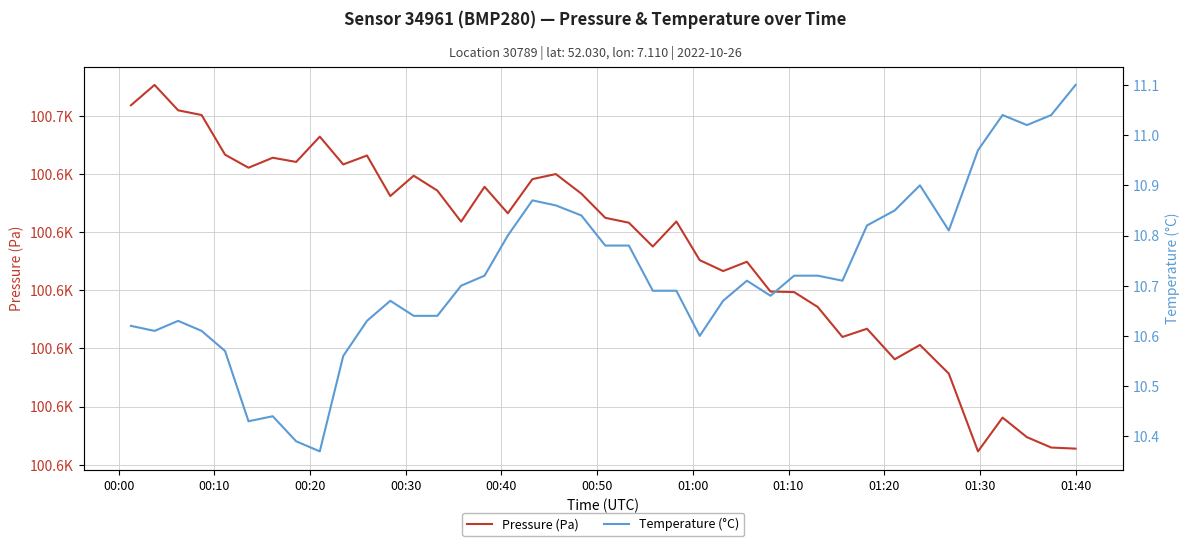

True or false: Pressure (Pa) and Temperature (°C) cross at least once.

False